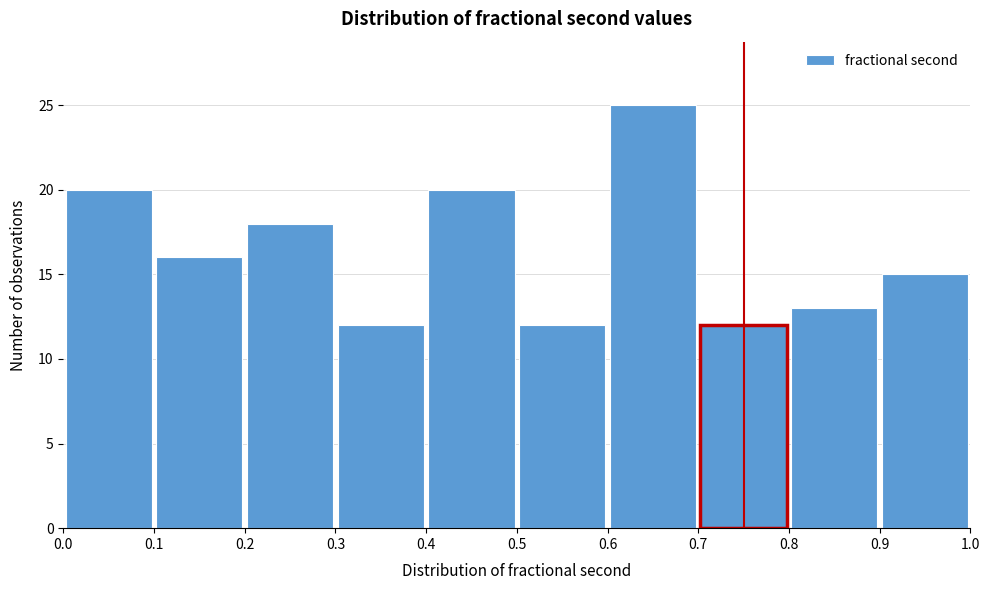

How tall is the bar that spans 0.8 to 0.9 on the x-axis? The values are not printed on the chart, so give them approximately, as read against the axis.

13